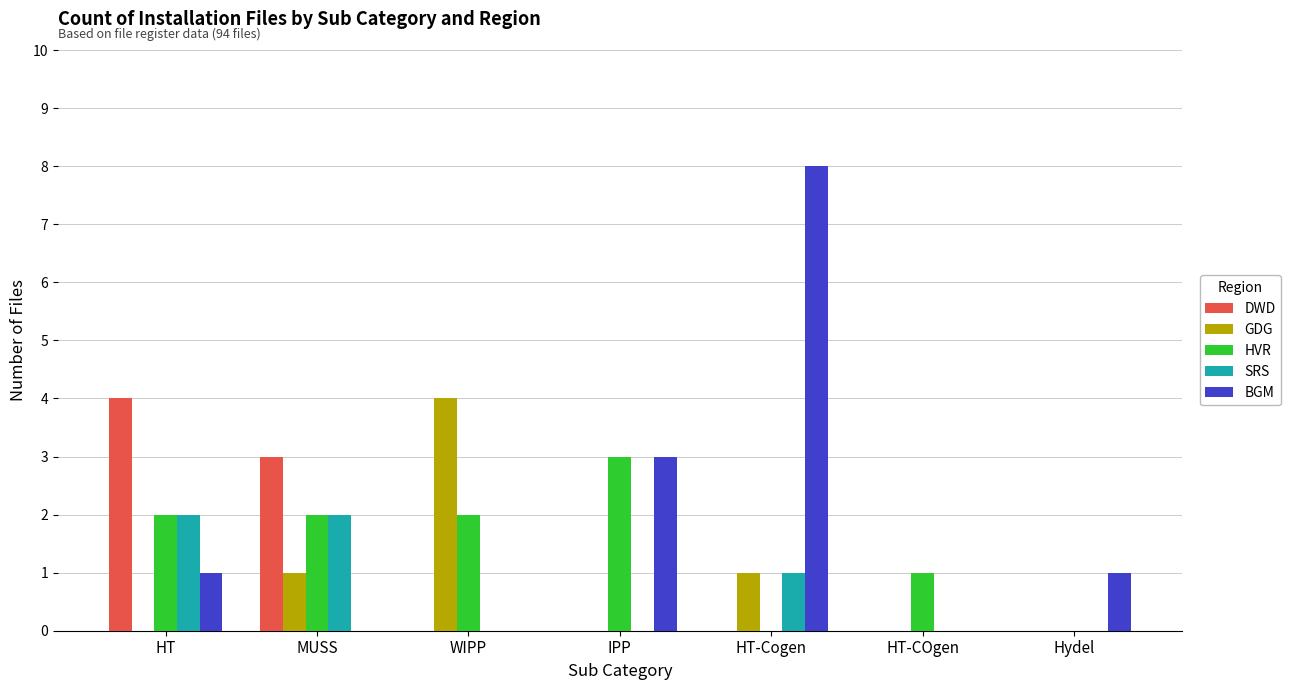

What is the greatest value displayed?

8